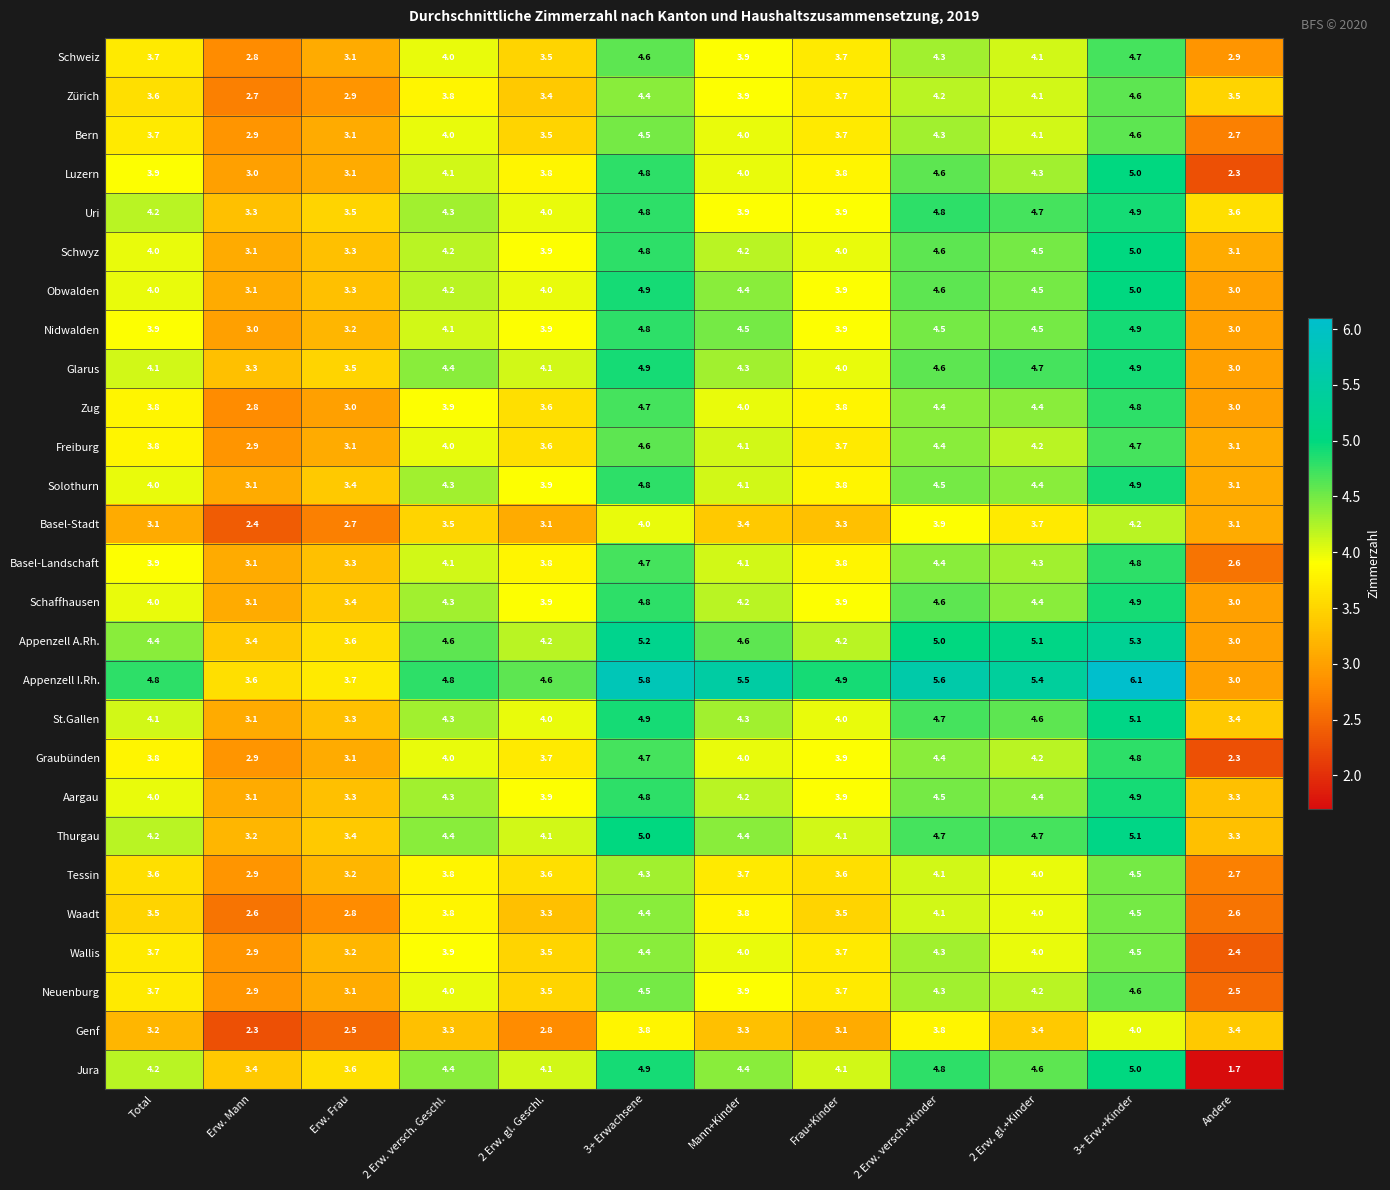

At which category does the chart reach its minimum across all series?

Andere